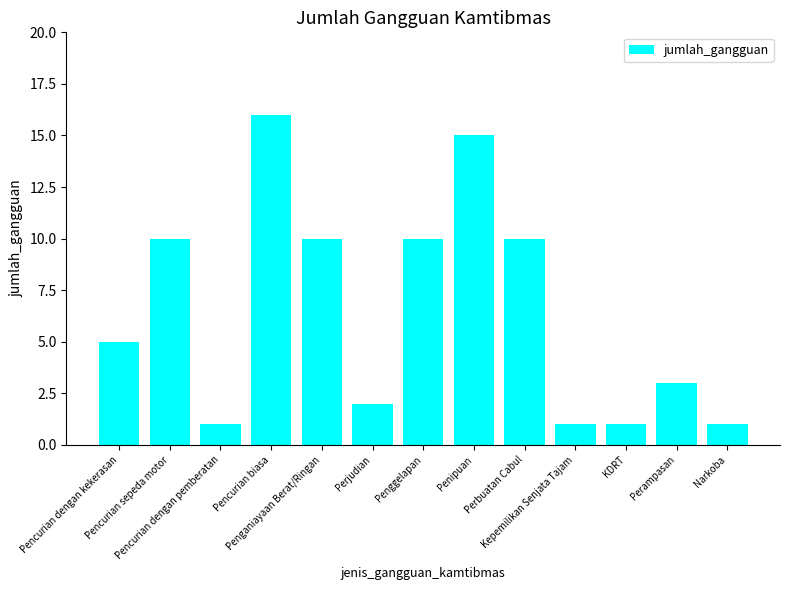

What is the average value?

7